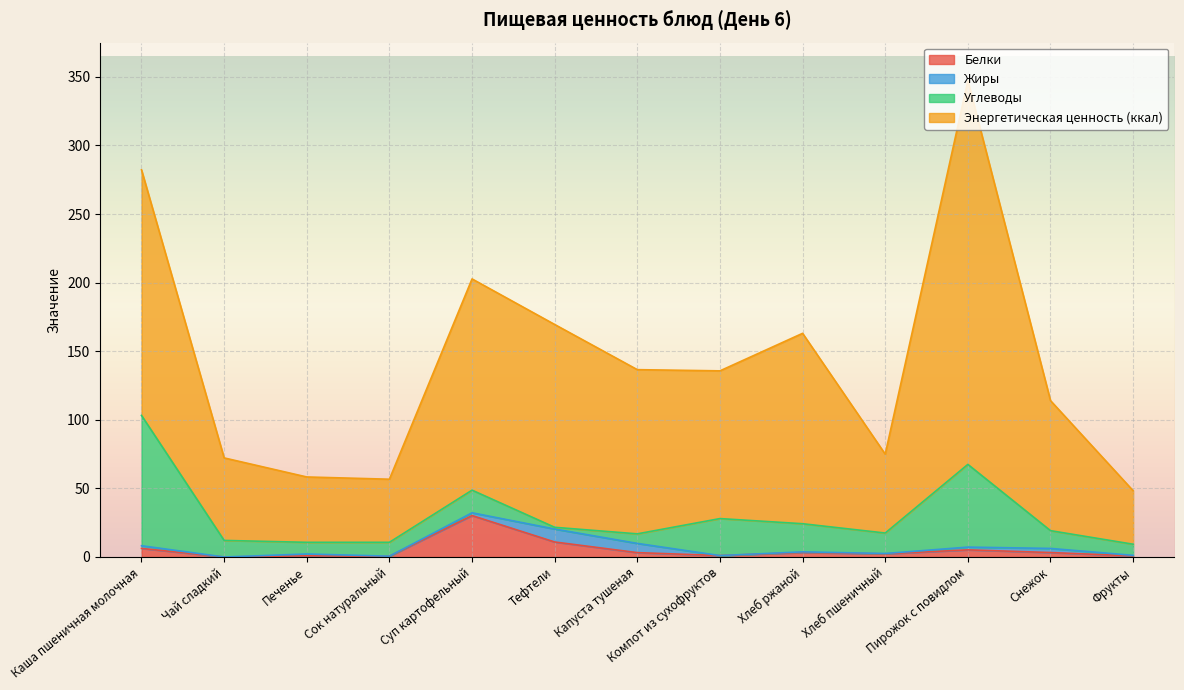

Which category has the highest value in the Белки series?

Суп картофельный